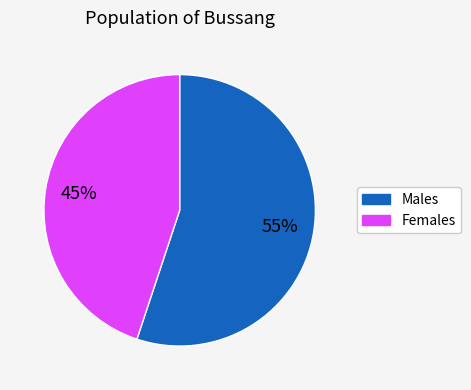

Is there any slice that represents more than half of the pie?

Yes